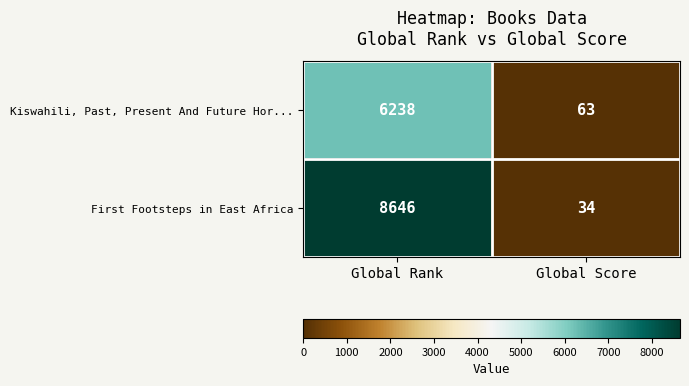

Rank the series by their average value, from highest to lowest.

First Footsteps in East Africa, Kiswahili, Past, Present And Future Hor...